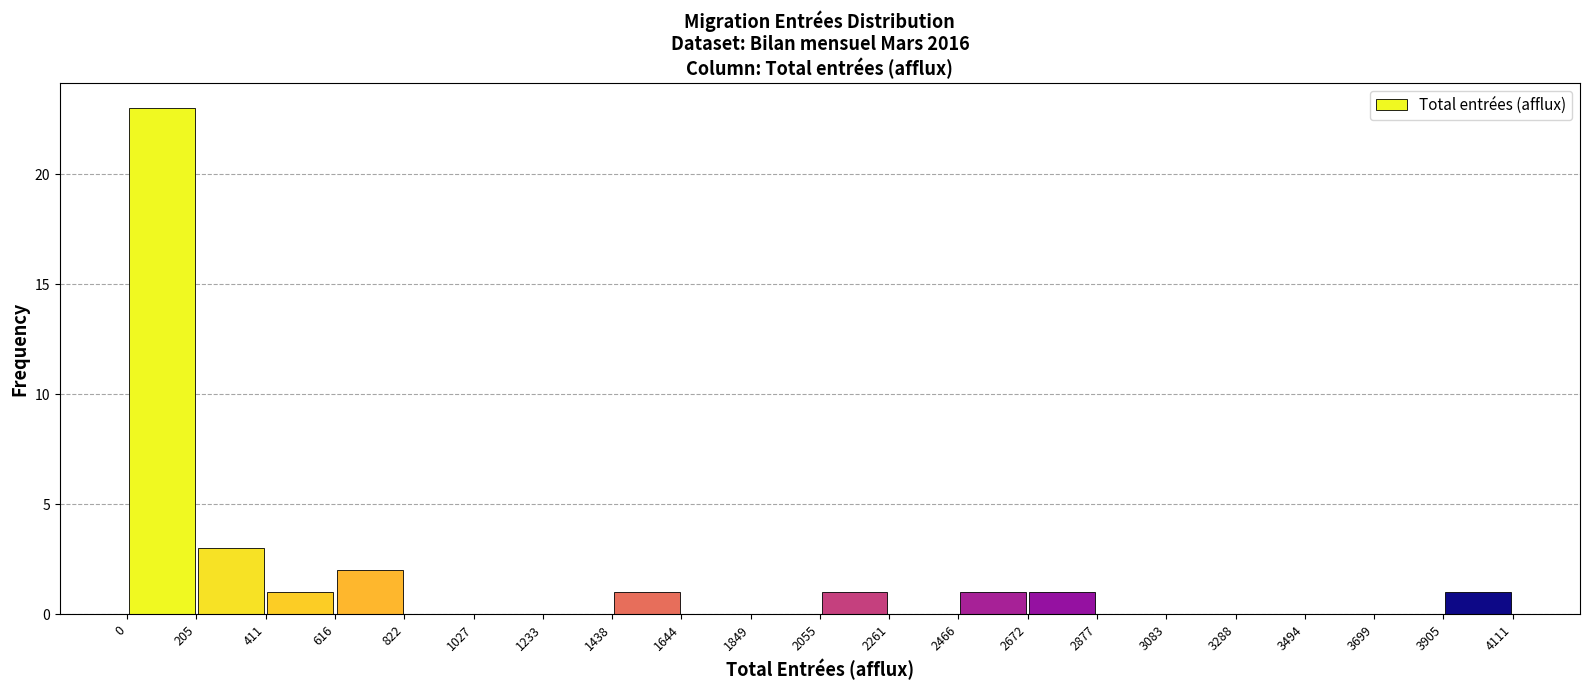

Over which range of the x-axis is the bar tallest?

0 to 205